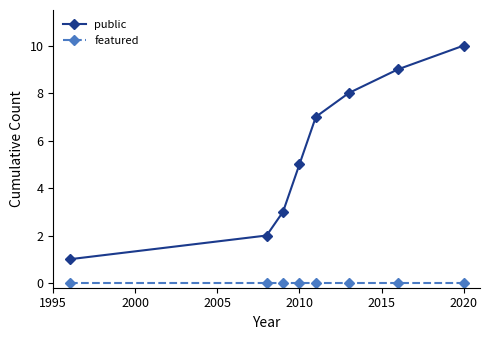

Which series has the largest total across all categories?

public